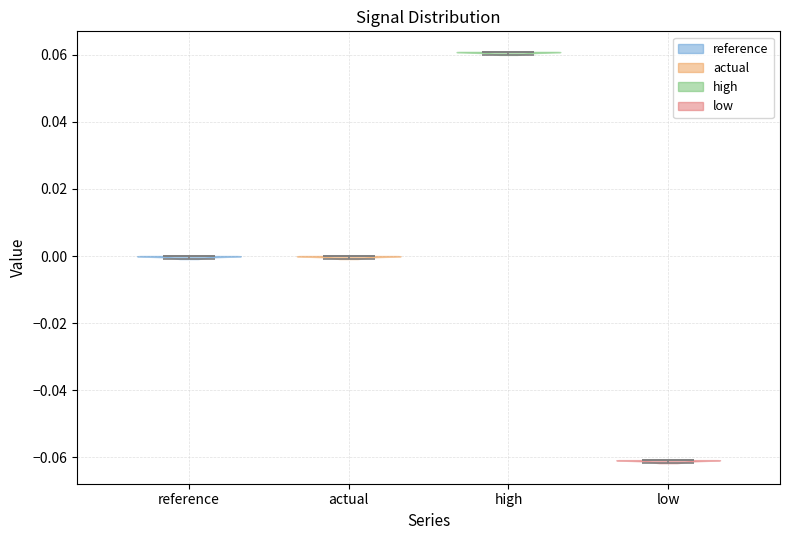

Reading left to right, read every violin against the y-axis: where its median line is, and the lowest and highest points it reaches. The values are not printed on the chart, so give them approximately, as read against the axis.

reference: median line 0.000, lowest point 0.000, highest point 0.000
actual: median line 0.000, lowest point 0.000, highest point 0.000
high: median line 0.060, lowest point 0.060, highest point 0.060
low: median line -0.060, lowest point -0.062, highest point -0.060